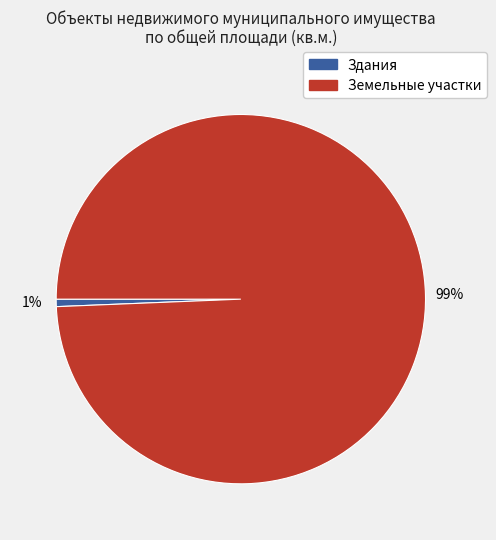

How many segments does this pie chart have?

2